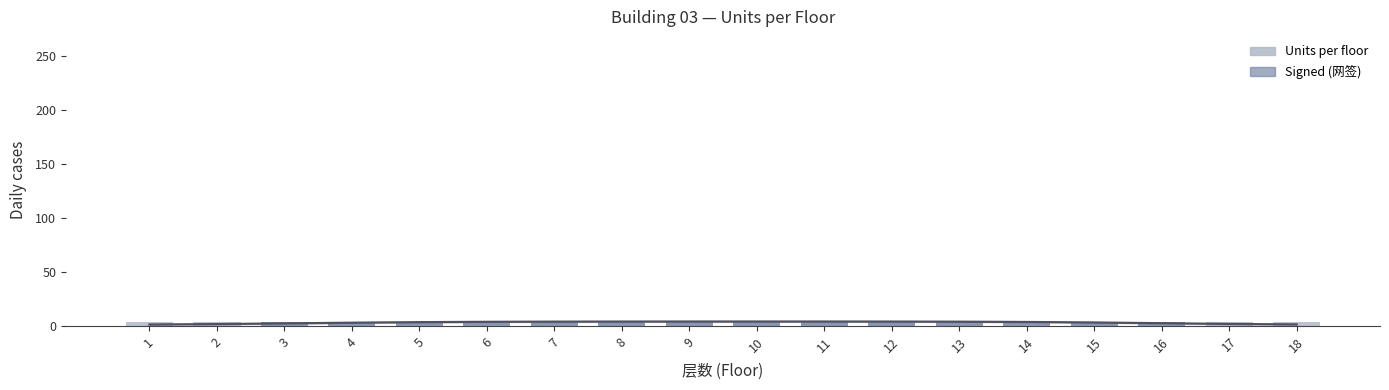

At which label is Units per floor closest to 4?

1